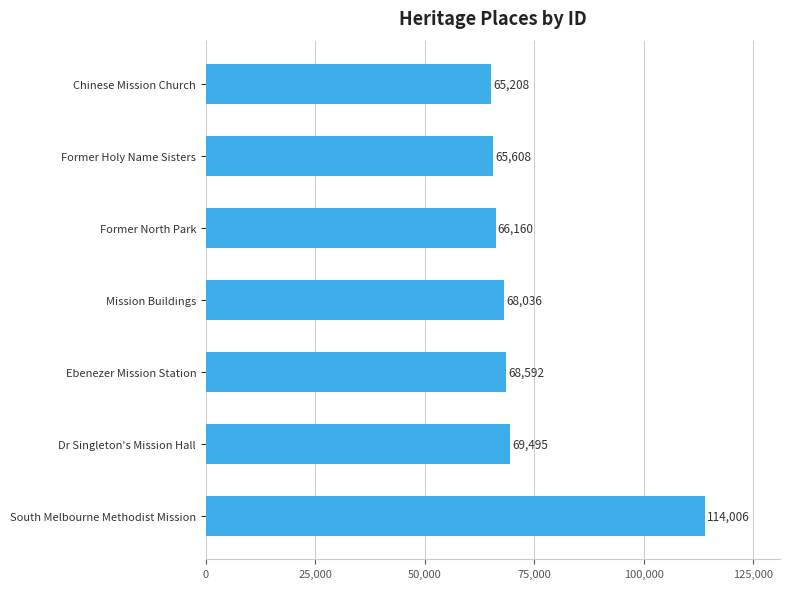

Rank the categories by value from lowest to highest.

Chinese Mission Church, Former Holy Name Sisters, Former North Park, Mission Buildings, Ebenezer Mission Station, Dr Singleton's Mission Hall, South Melbourne Methodist Mission